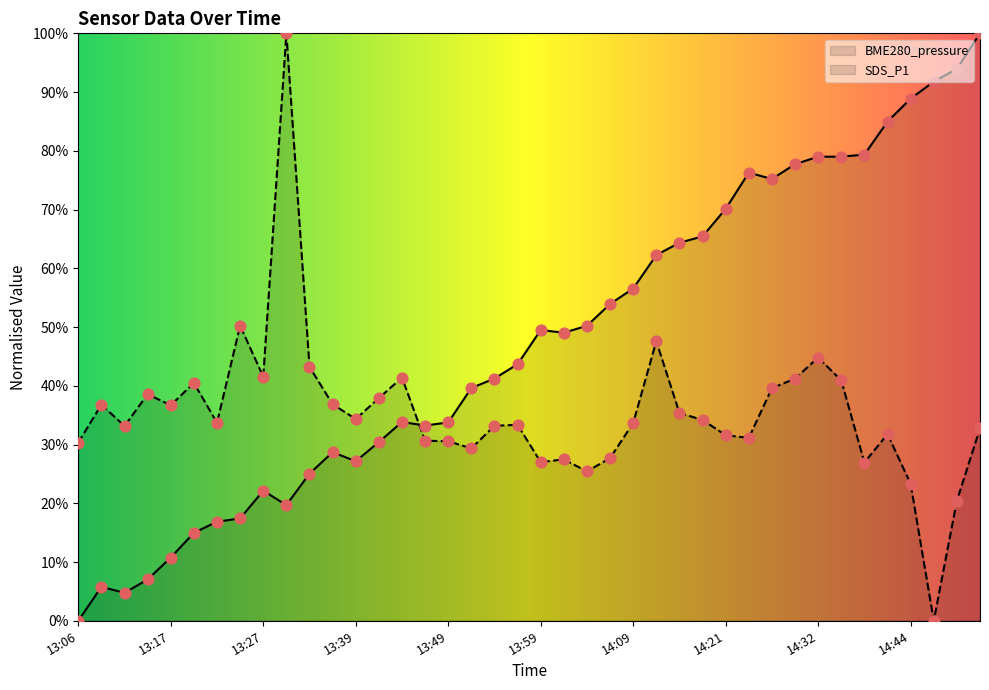

What are all the series names shown in the legend?

BME280_pressure, SDS_P1